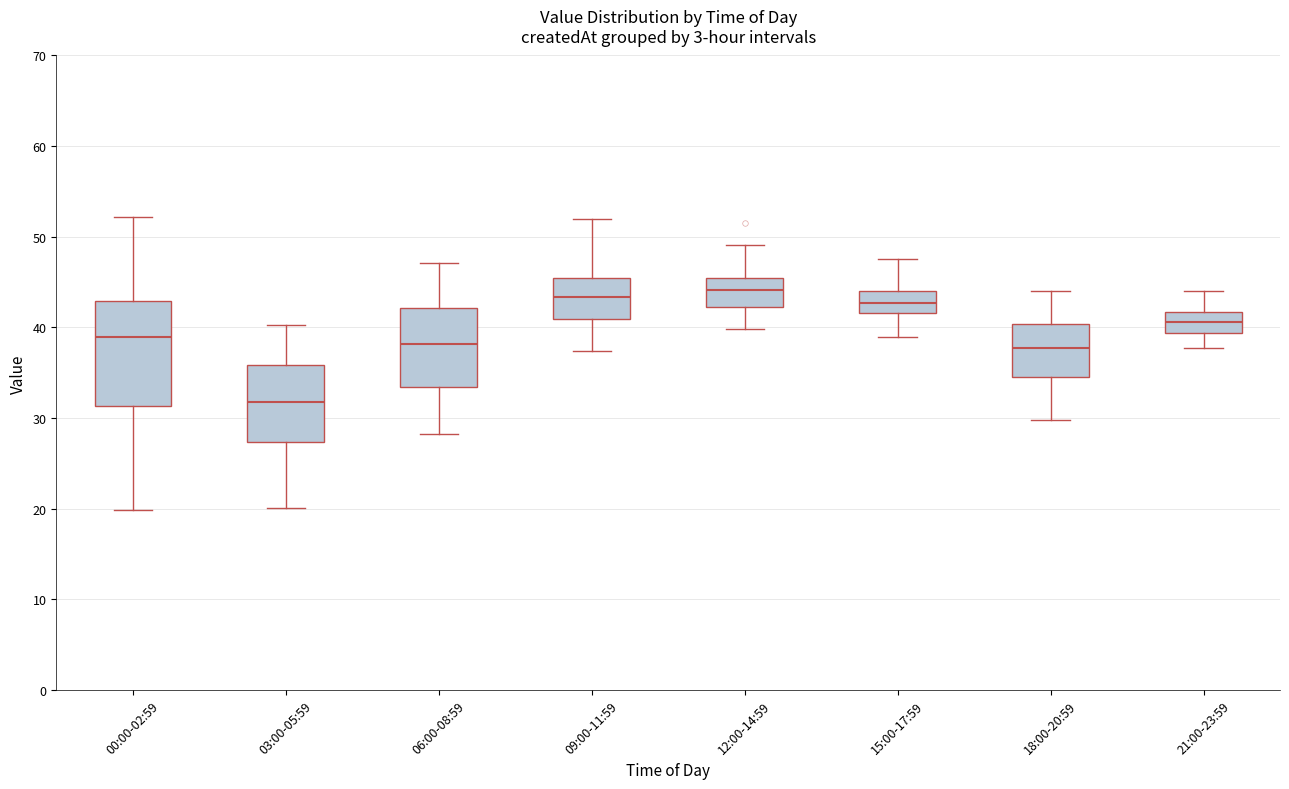

Reading left to right, transcribe this box plot: for each box, give where its median line is, the range the box spans, and where its two whiskers end, as read against the y-axis. The values are not printed on the chart, so give them approximately, as read against the axis.

00:00-02:59: median 39, box 31 to 43, whiskers 20 to 52
03:00-05:59: median 32, box 27 to 36, whiskers 20 to 40
06:00-08:59: median 38, box 33 to 42, whiskers 28 to 47
09:00-11:59: median 43, box 41 to 45, whiskers 37 to 52
12:00-14:59: median 44, box 42 to 45, whiskers 40 to 49
15:00-17:59: median 43, box 42 to 44, whiskers 39 to 48
18:00-20:59: median 38, box 35 to 40, whiskers 30 to 44
21:00-23:59: median 41, box 39 to 42, whiskers 38 to 44